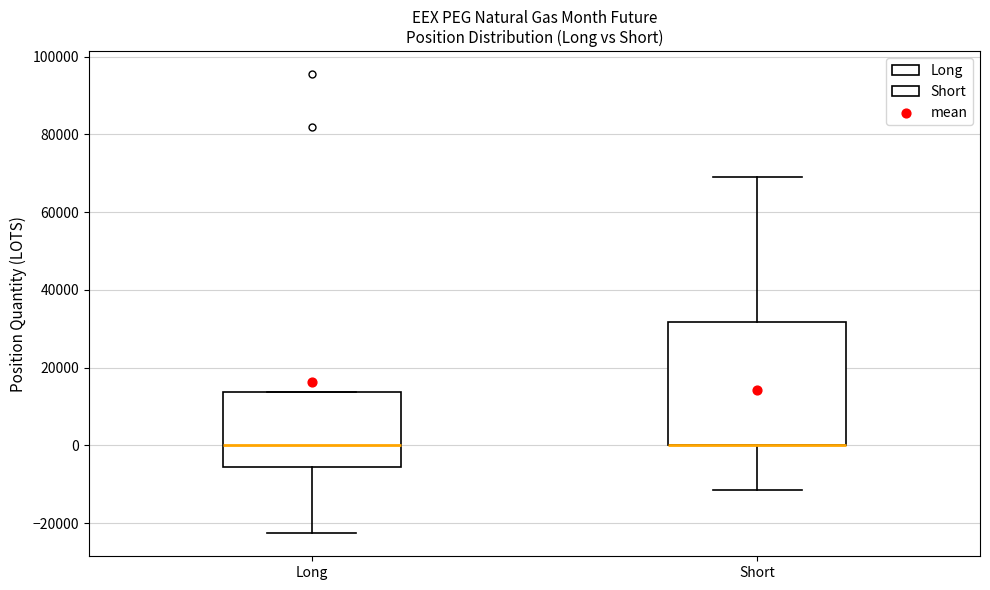

Reading left to right, transcribe this box plot: for each box, give where its median line is, the range the box spans, and where its two whiskers end, as read against the y-axis. The values are not printed on the chart, so give them approximately, as read against the axis.

Long: median 0, box -6000 to 14000, whiskers -22000 to 14000
Short: median 0 (drawn on the box's lower edge), box 0 to 32000, whiskers -12000 to 70000